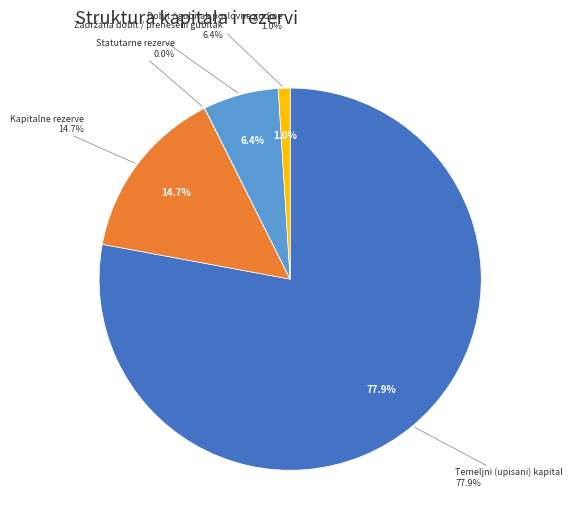

To the nearest percent, what percentage of the pie is Kapitalne rezerve?

15%